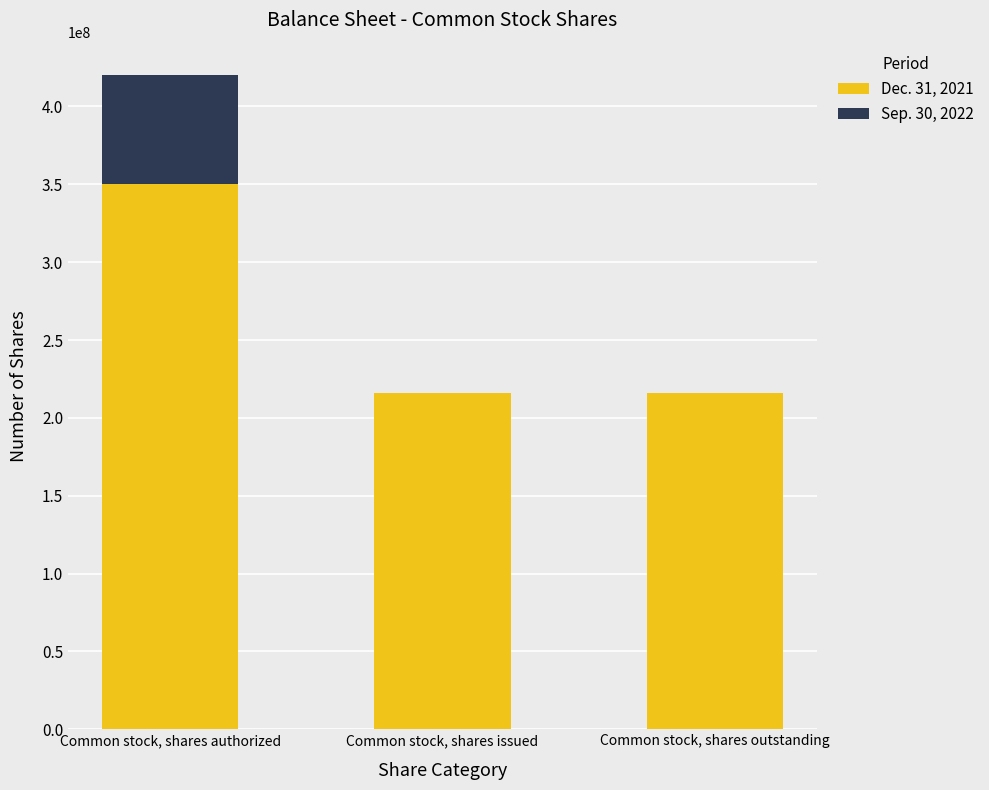

Does the chart contain stacked bars?

Yes